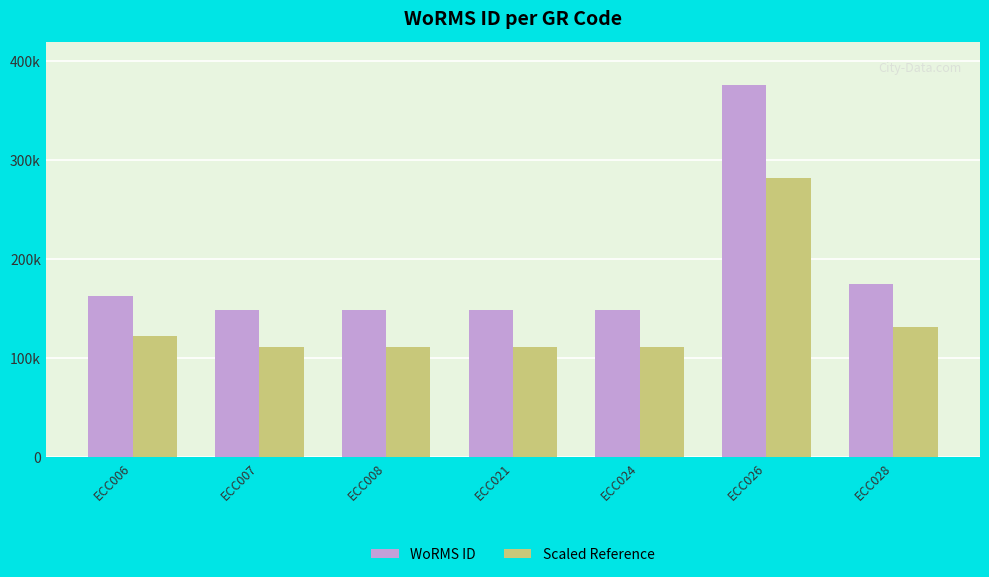

Between ECC021 and ECC007, which is larger?

ECC007